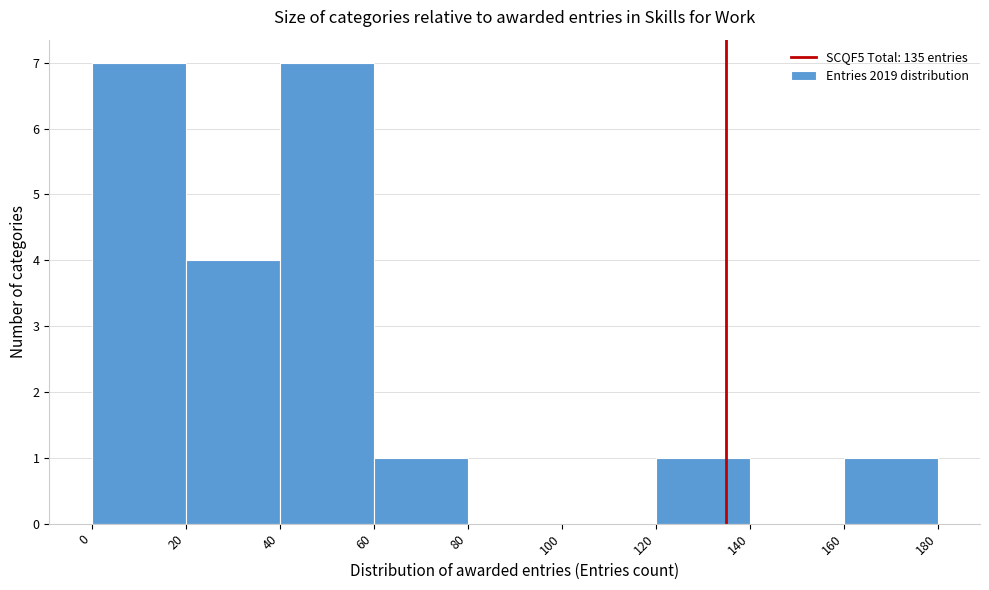

What is the height of the bar covering 60 to 80 on the x-axis? The values are not printed on the chart, so give them approximately, as read against the axis.

1